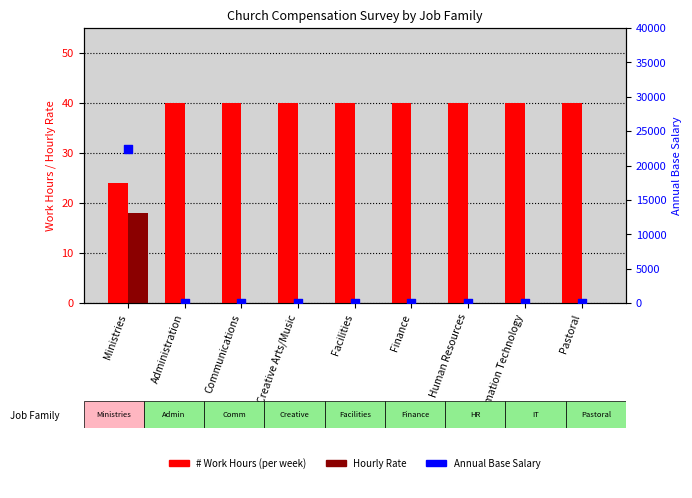

Is the value of Hourly Rate at Pastoral greater than the value of # Work Hours (per week) at Human Resources?

No